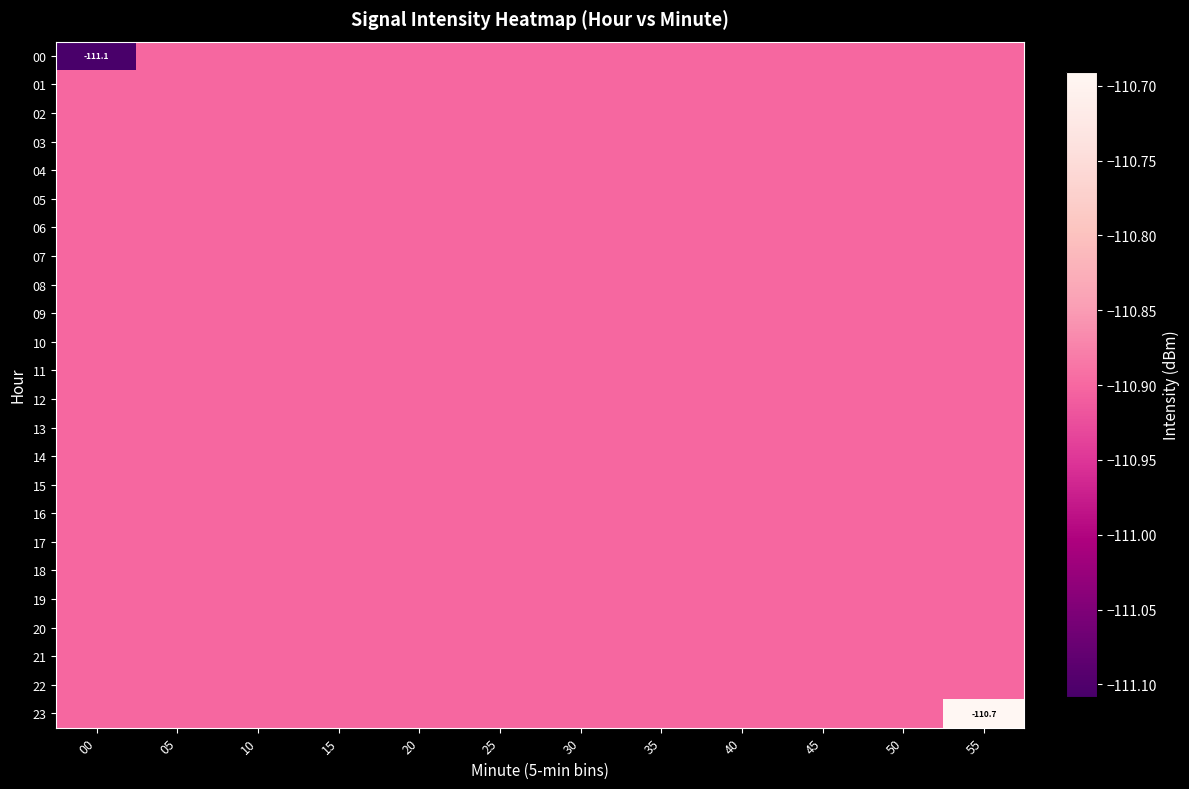

Where is 01 nearest to the value -110?

00